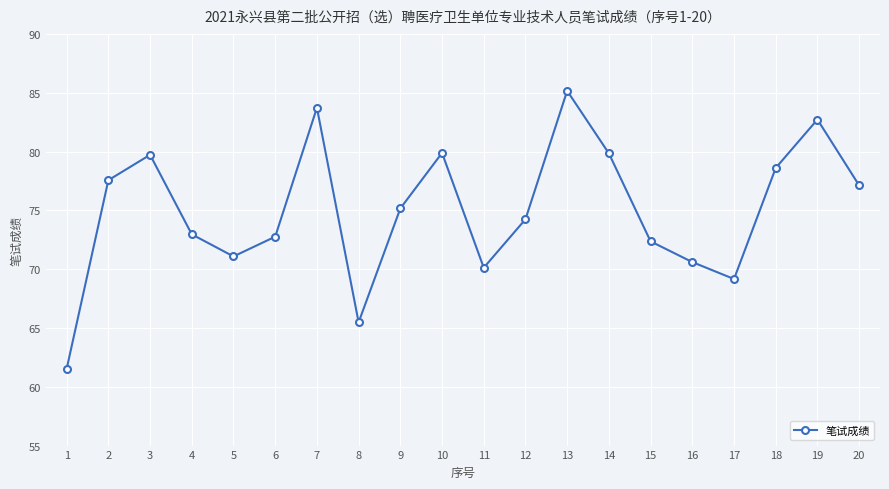

Count the number of categories in the chart.

20